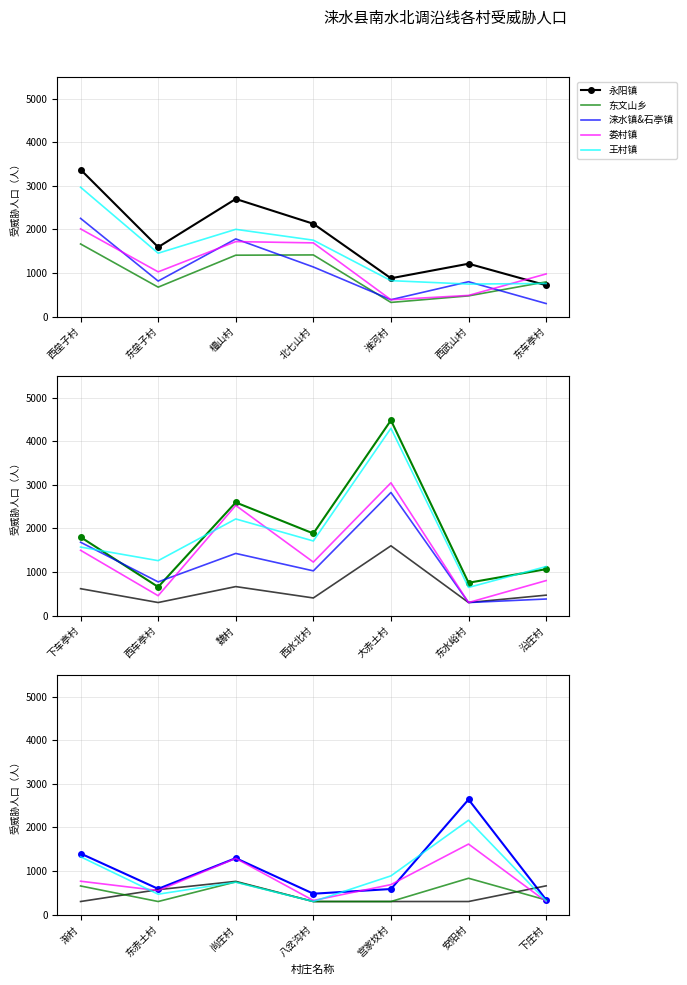

Is it true that 永阳镇 equals 720.0 at 东车亭村?

True